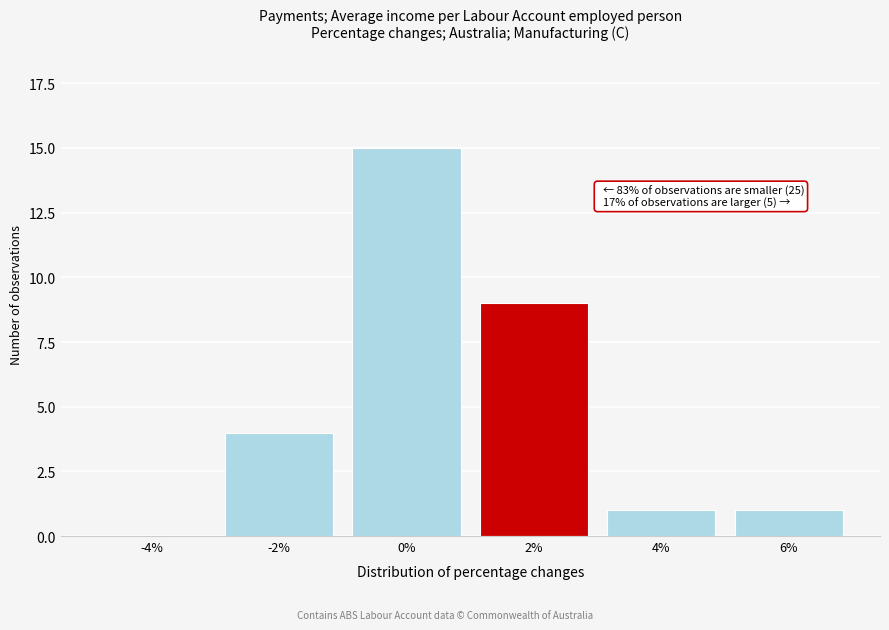

Reading right to left, transcribe all the data shown in this chart.

6%=1	4%=1	2%=9	0%=15	-2%=4	-4%=0